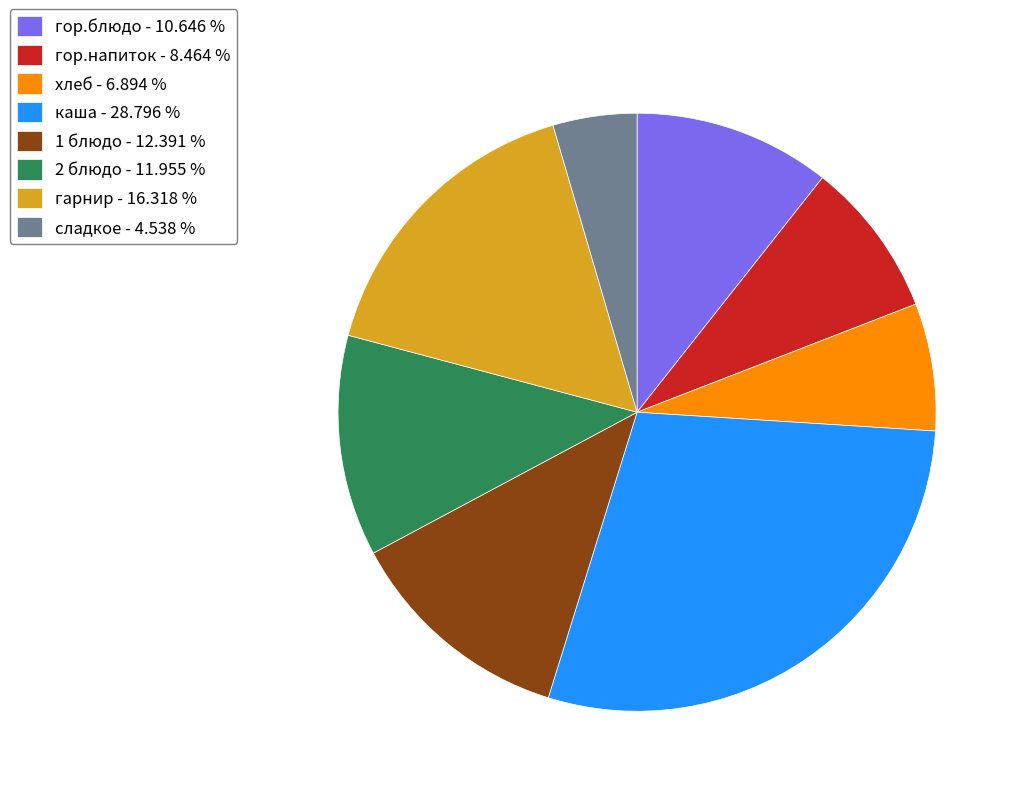

True or false: 2 блюдо accounts for 12% of the total.

True